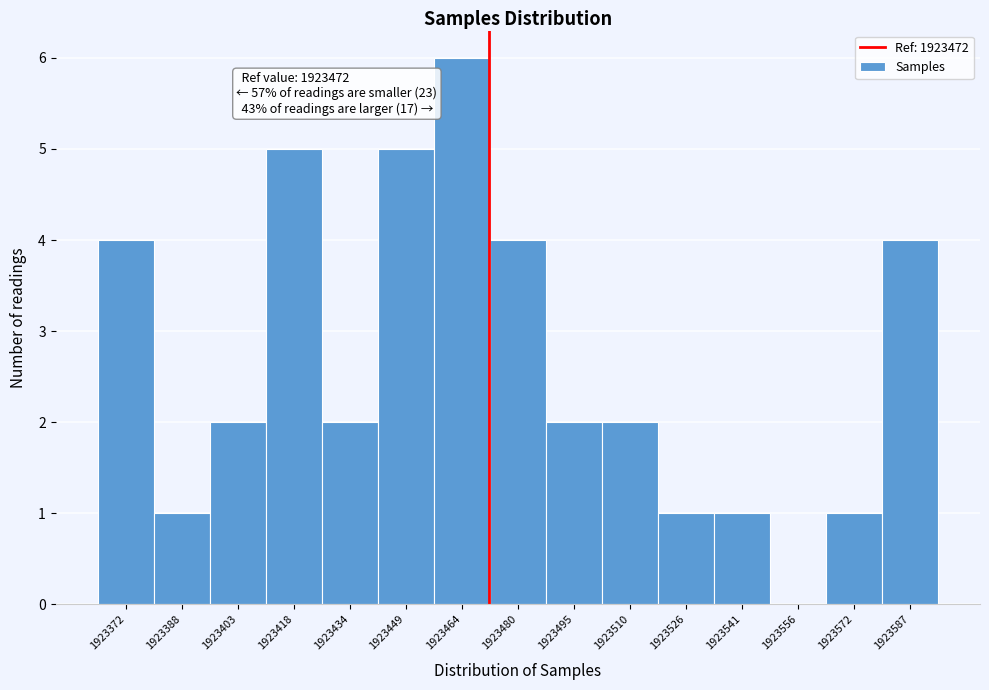

Which range on the x-axis has the tallest bar?

1923458 to 1923472